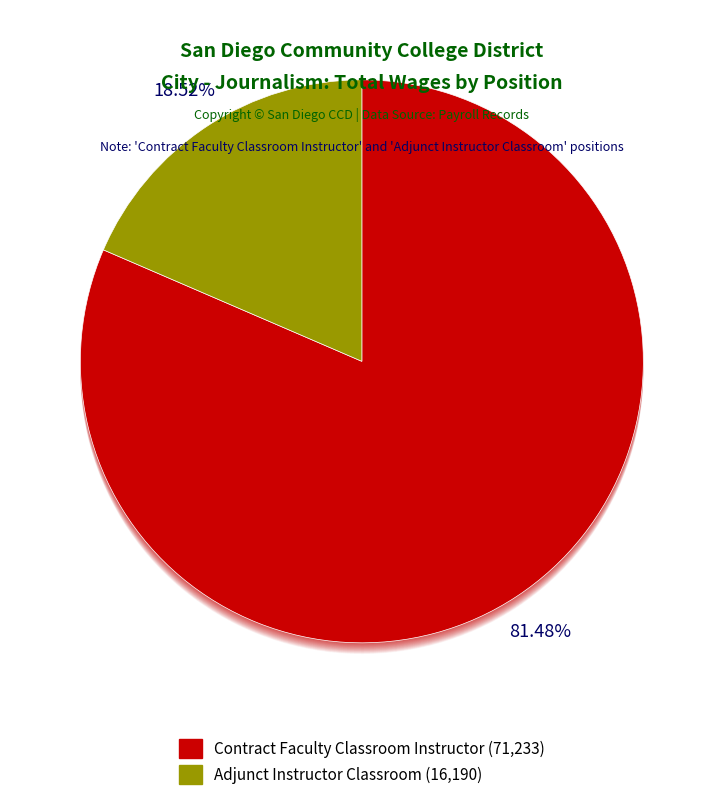

Count the number of slices in the pie.

2